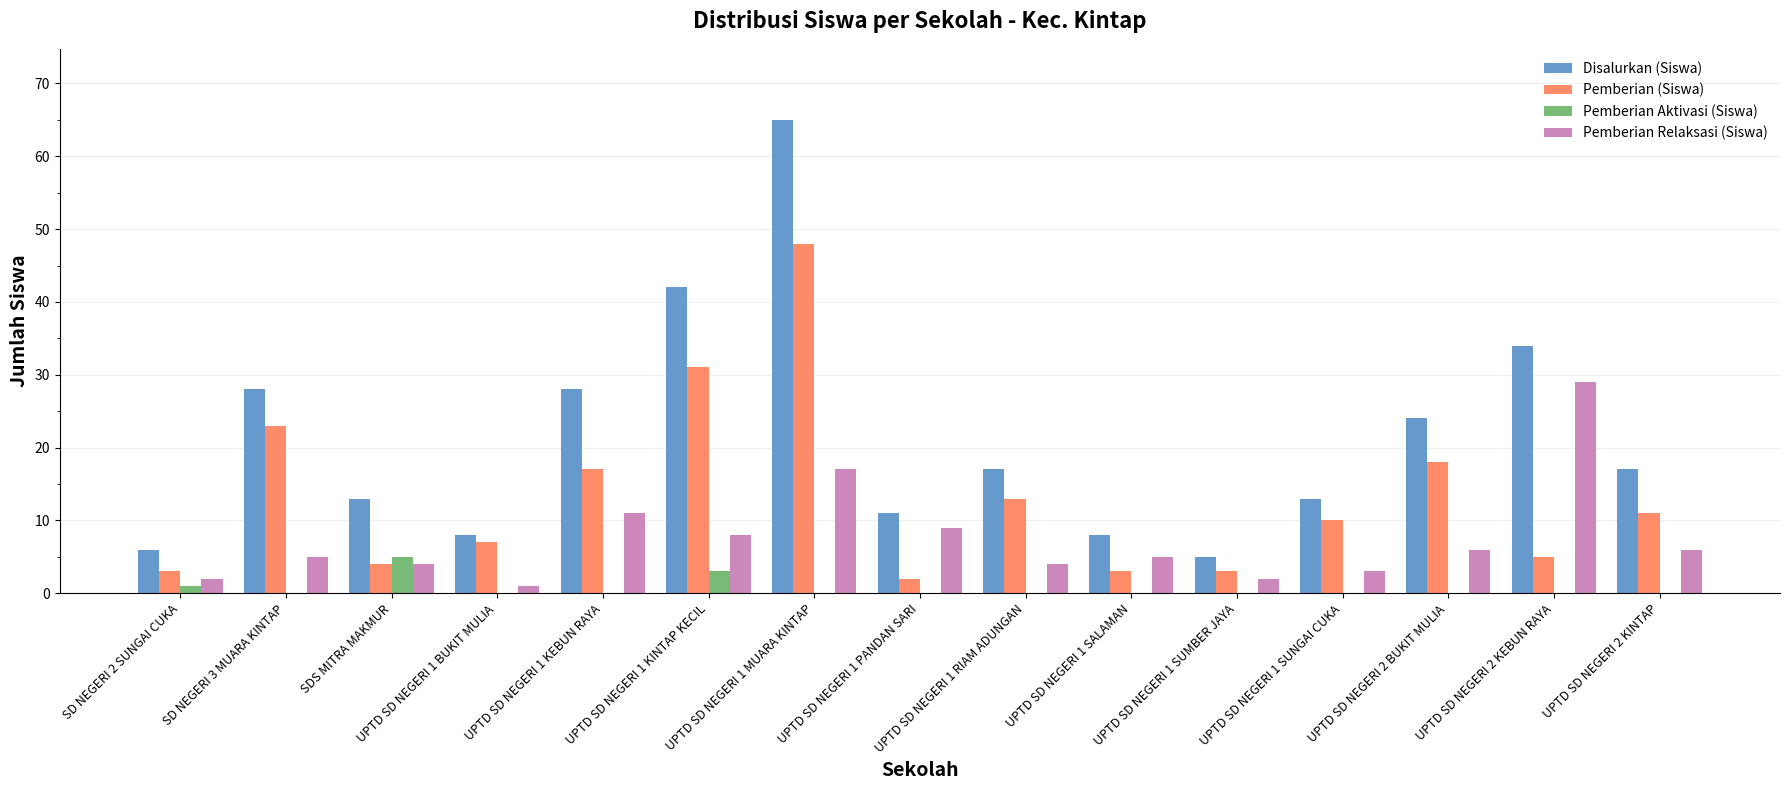

How many series are shown in this chart?

4